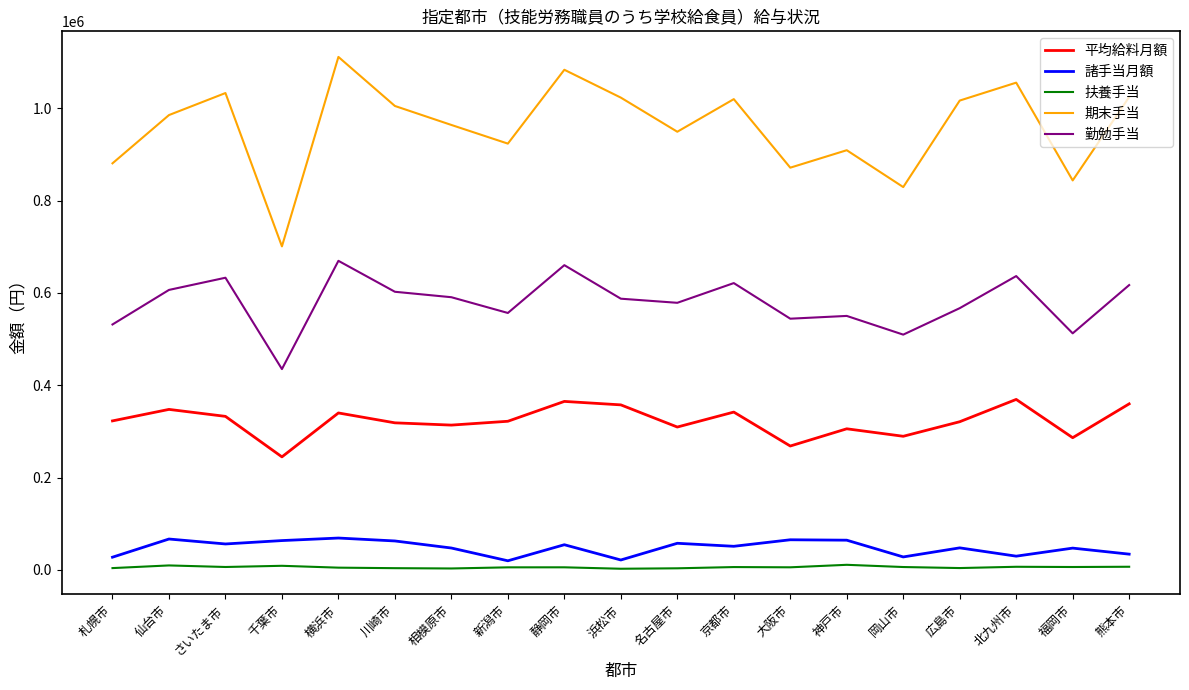

True or false: 扶養手当 and 諸手当月額 intersect in this chart.

False